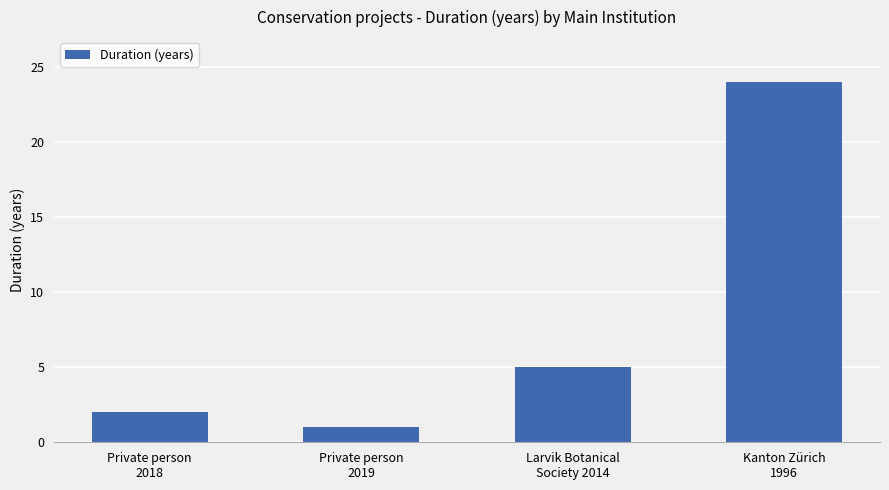

The chart shows a value of 10 at Kanton Zürich
1996. True or false?

False